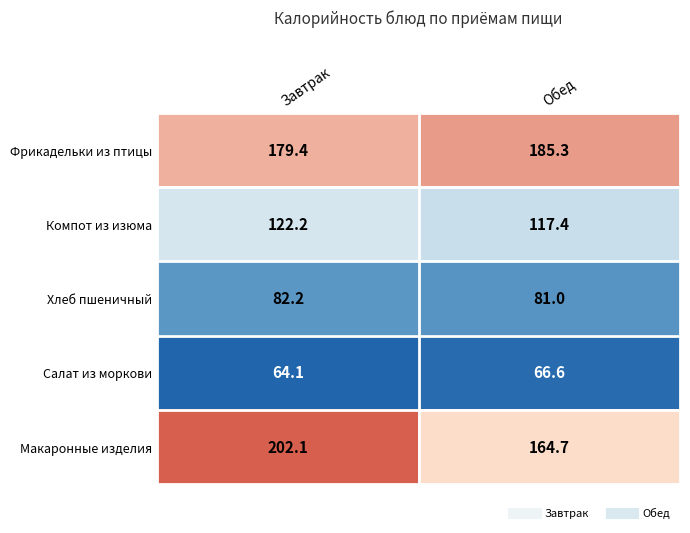

Which label corresponds to the largest value in the chart?

Завтрак